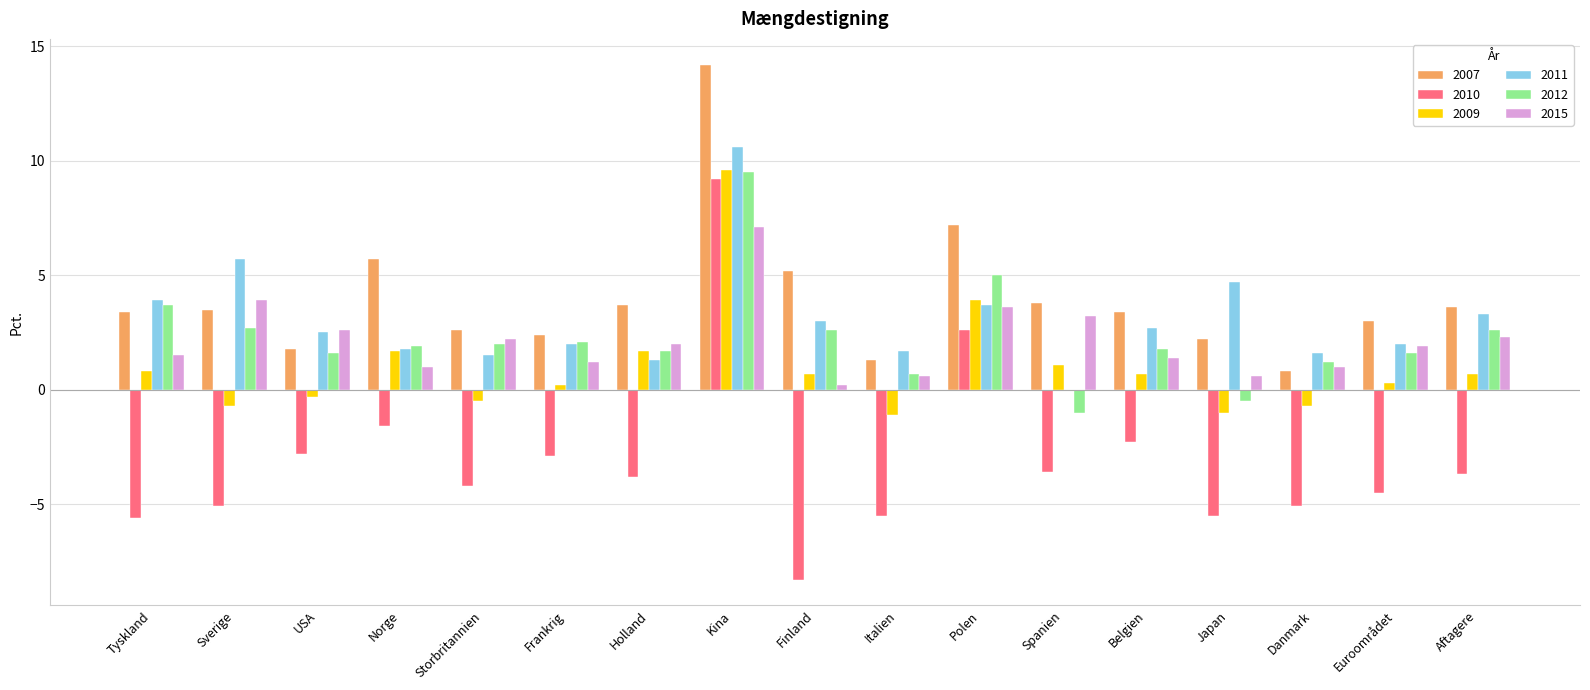

What is the difference between the 2012 values at Norge and Finland?

0.7